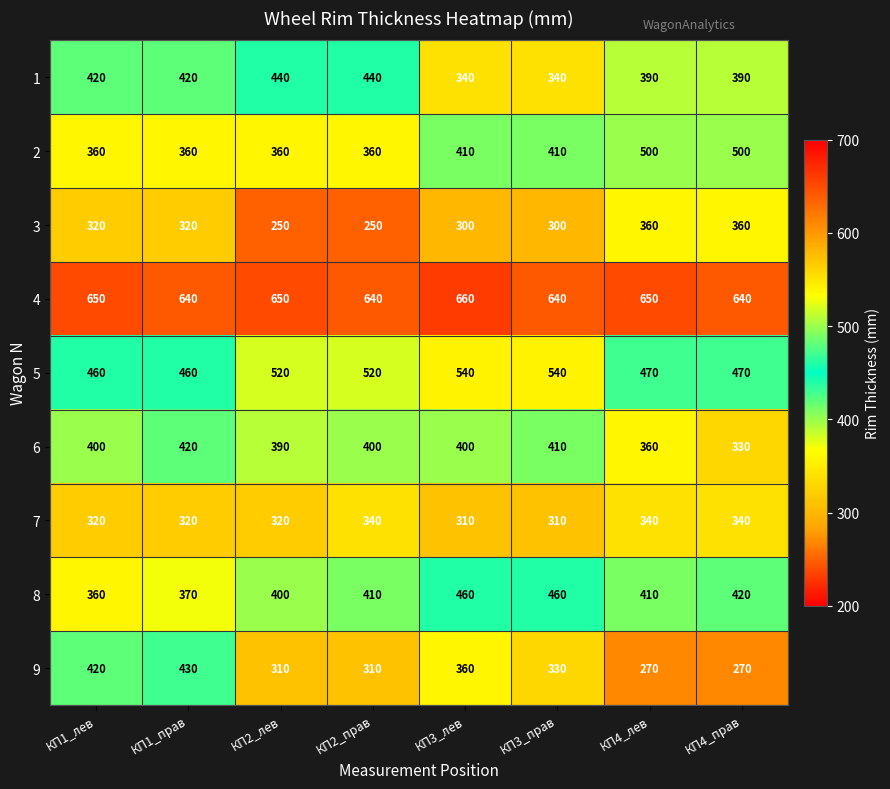

The 8 series shows 400 at КП2_лев. True or false?

True